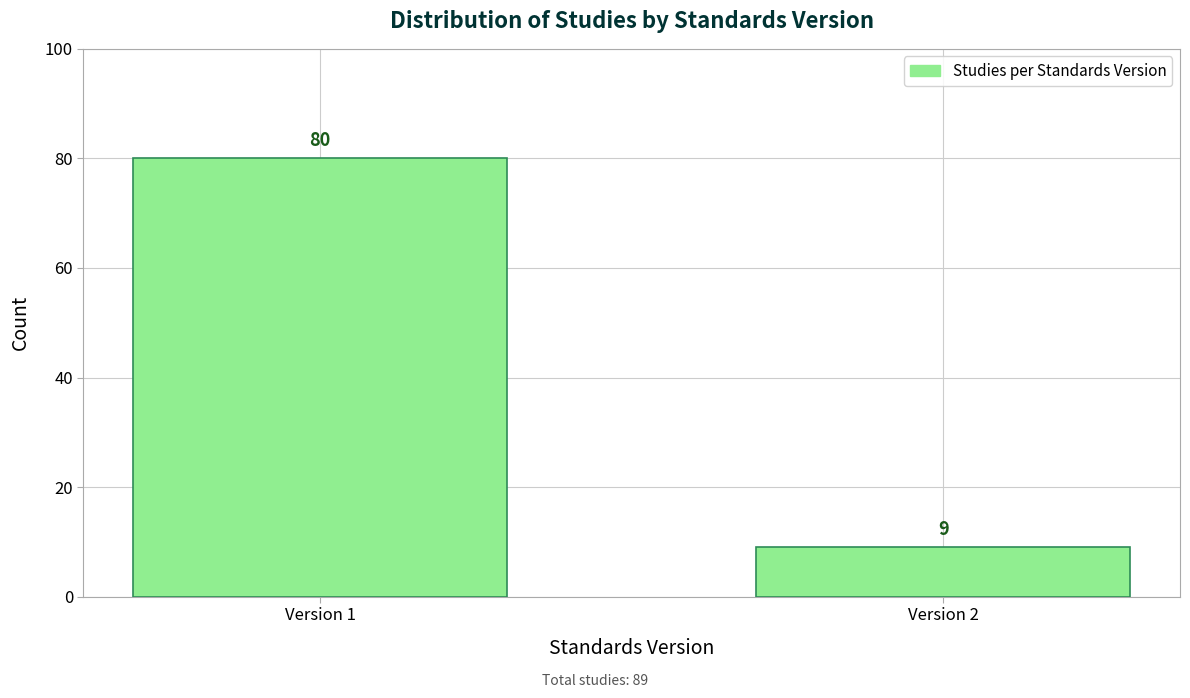

Reading left to right, list all the values displayed in this chart.

80	9